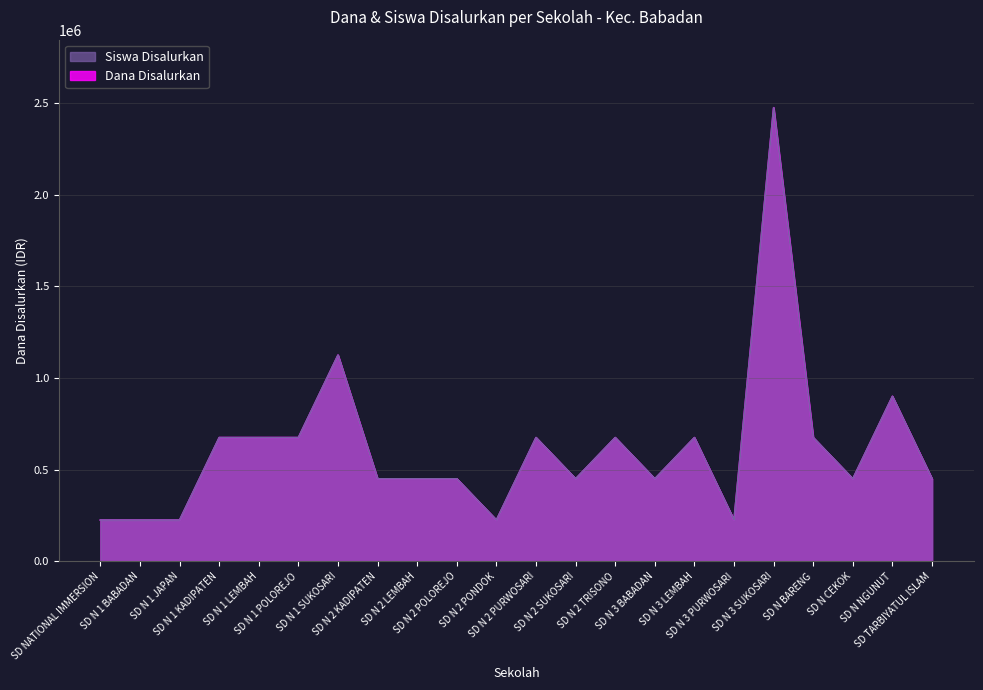

Which series has the largest total across all categories?

Dana Disalurkan